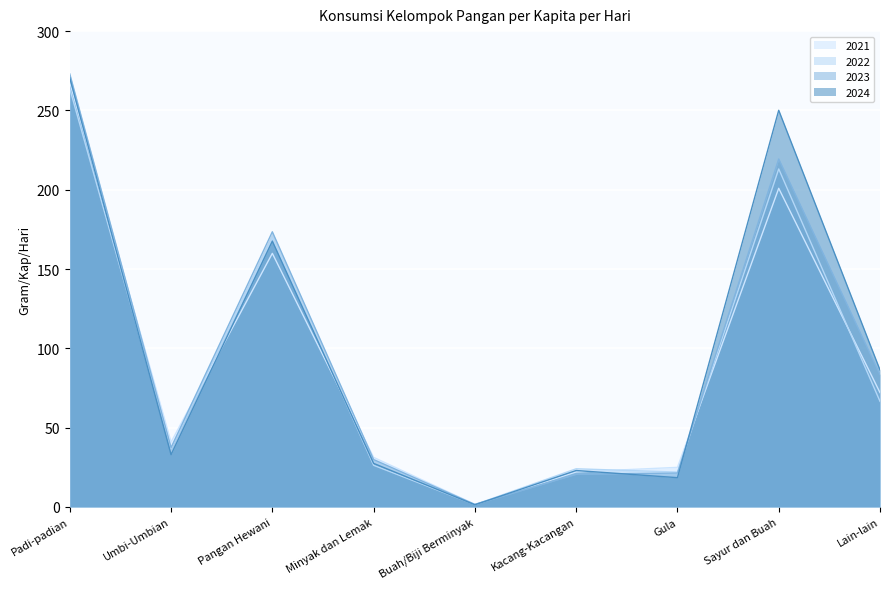

How many lines are shown in the chart?

4